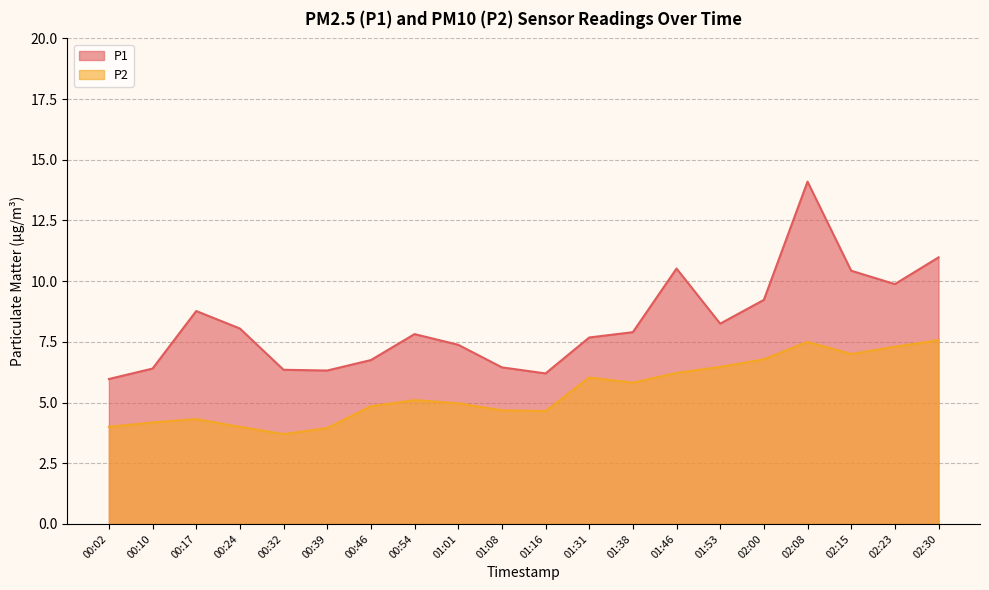

Which series has the widest spread of values?

P1